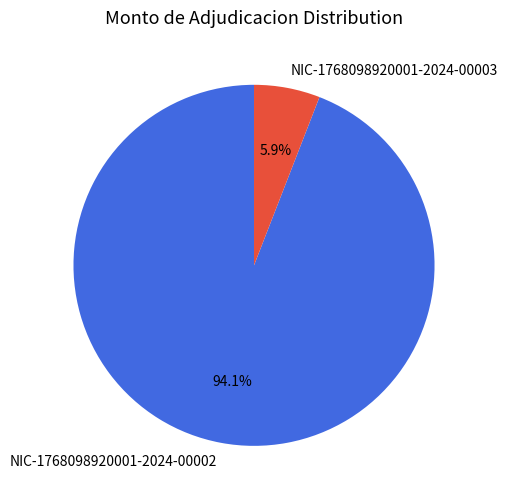

The NIC-1768098920001-2024-00003 slice represents 1% of the pie. True or false?

False